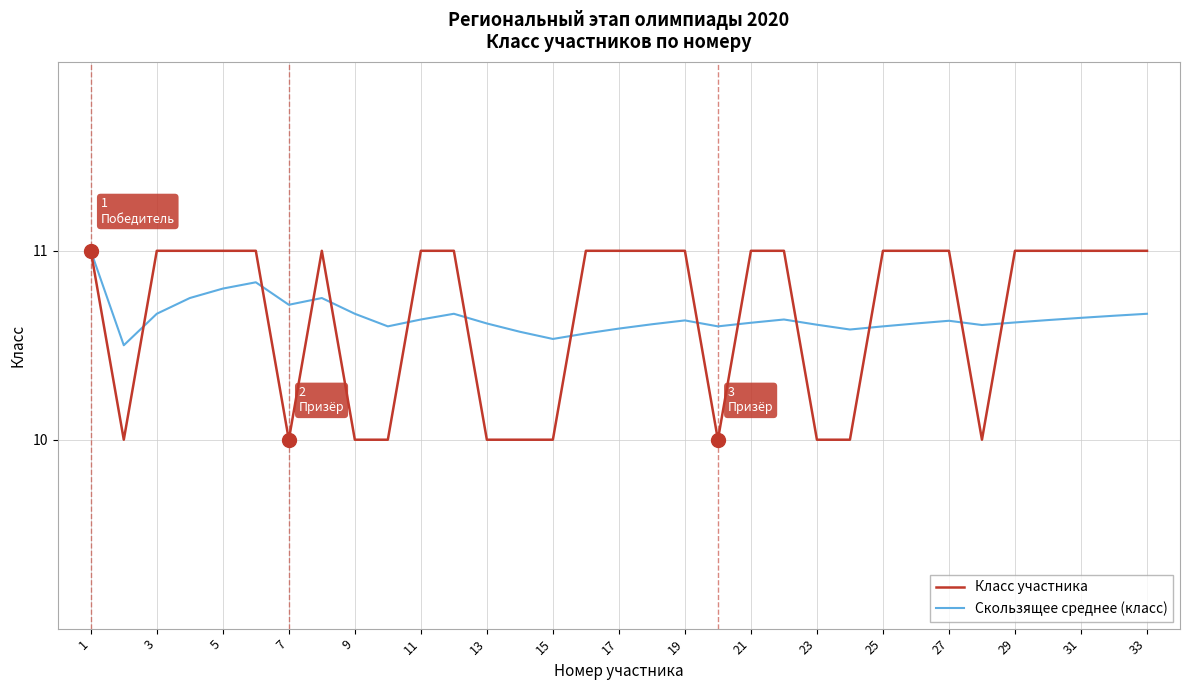

What is the maximum value for Скользящее среднее (класс)?

11.0